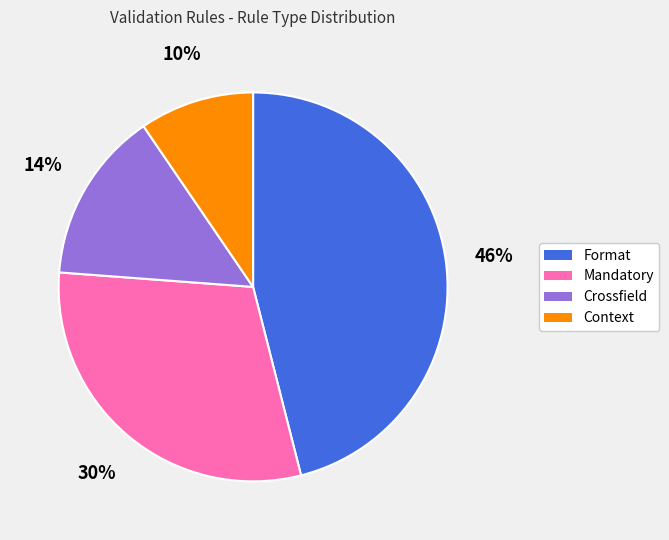

To the nearest percent, what is the average slice percentage?

25%